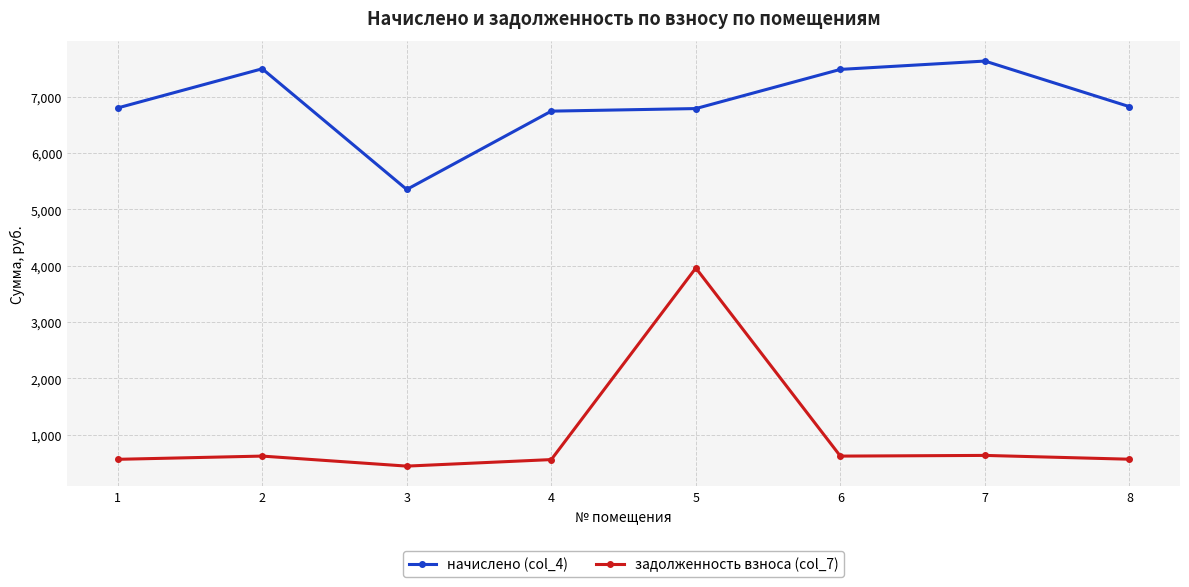

How many values in the начислено (col_4) series are below 6821?

4